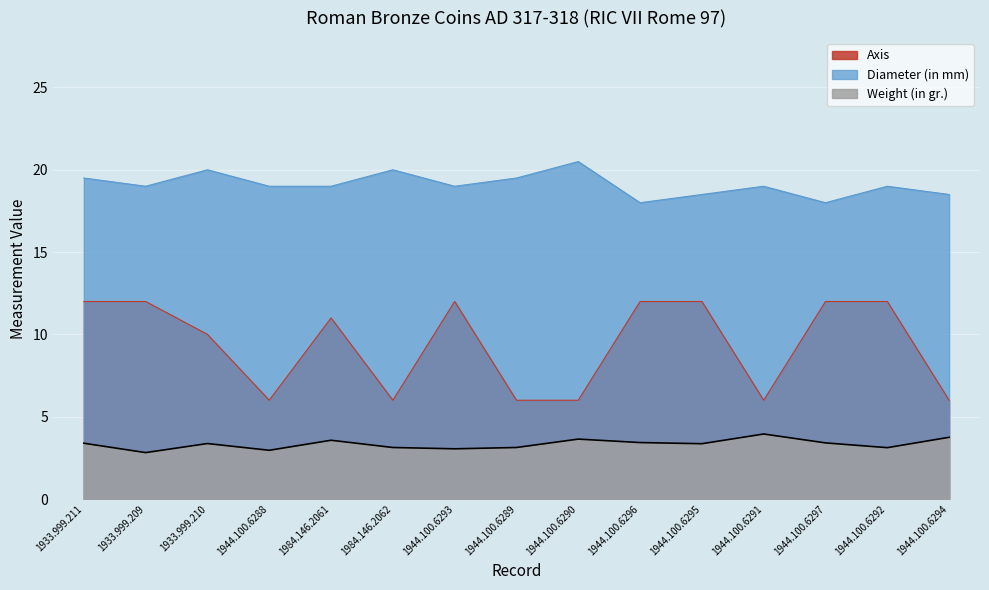

What is the label of the 10th point from the left?

1944.100.6296